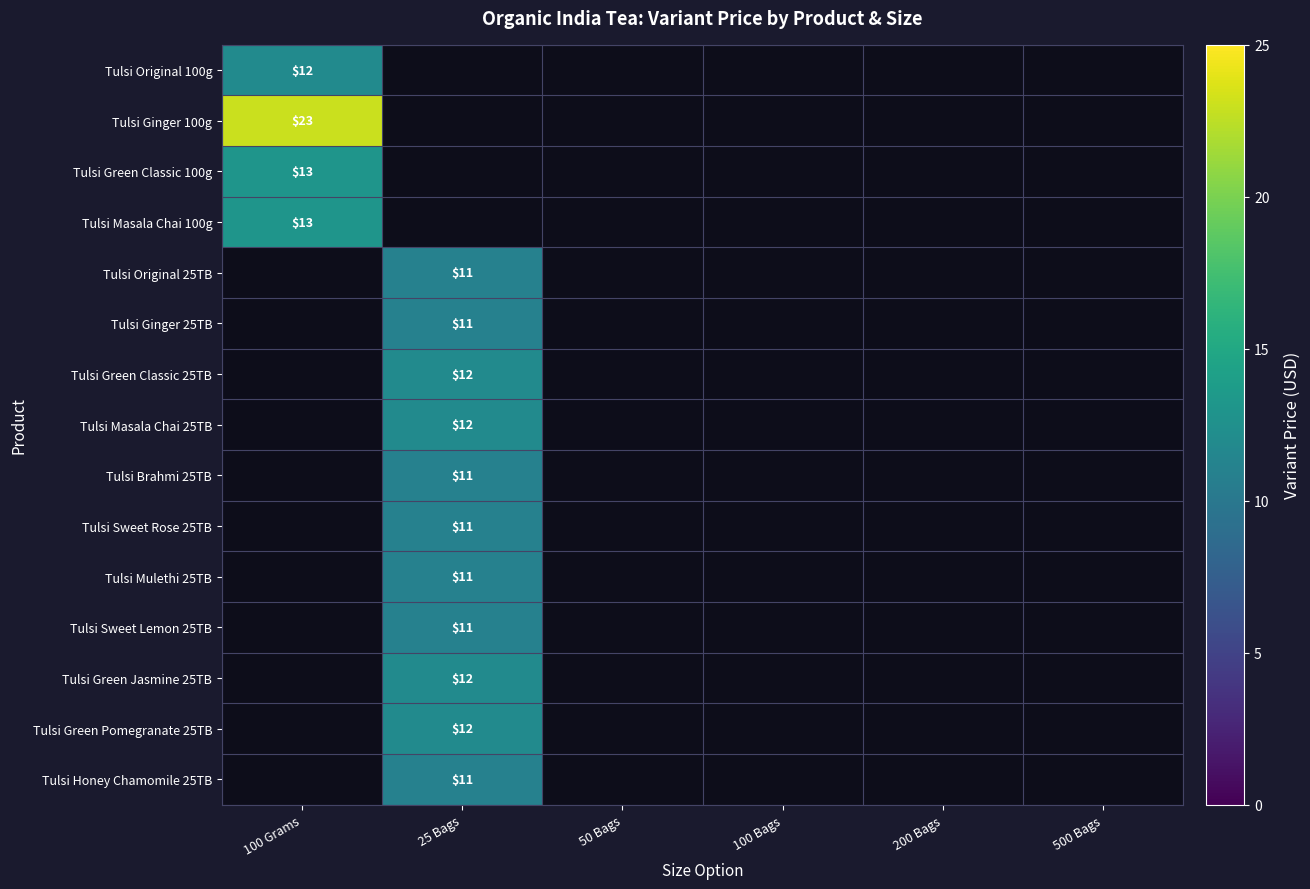

True or false: Tulsi Honey Chamomile 25TB has a value of 15 at 25 Bags.

False